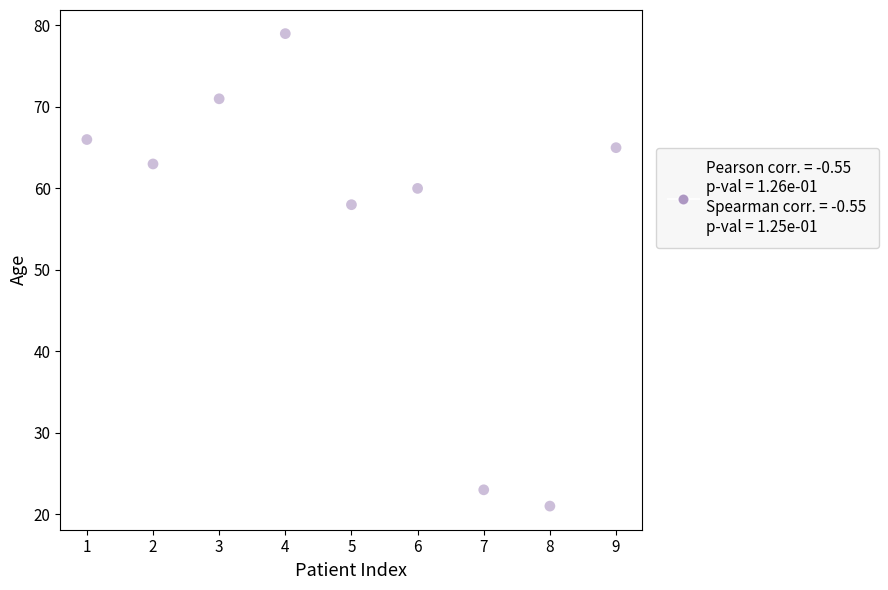

What Y value in the scatter plot is closest to 50?

58